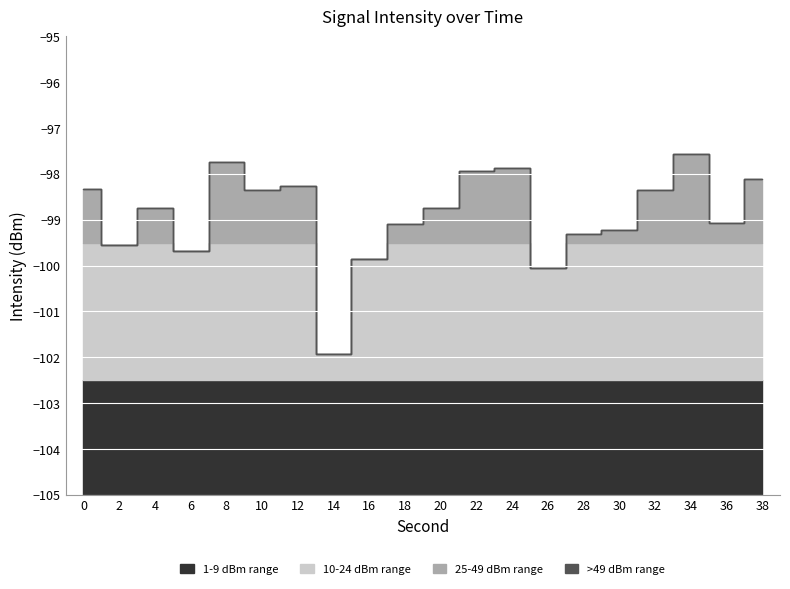

What is the change in value from 14 to 22?

+4.0